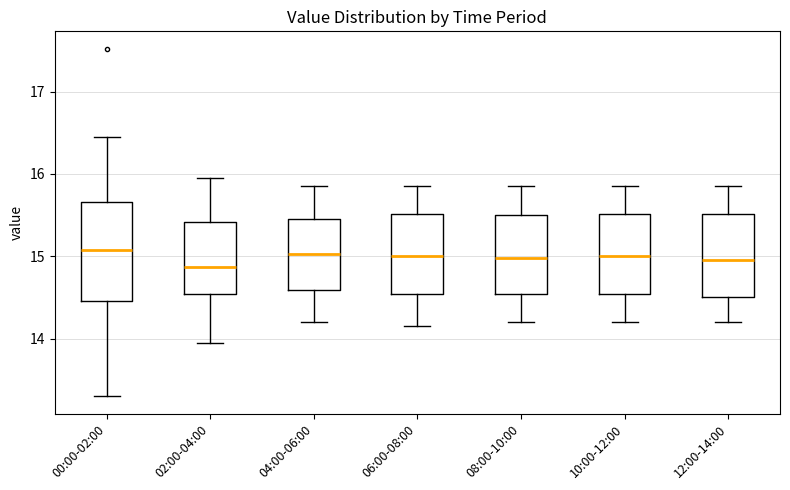

Reading left to right, transcribe this box plot: for each box, give where its median line is, the range the box spans, and where its two whiskers end, as read against the y-axis. The values are not printed on the chart, so give them approximately, as read against the axis.

00:00-02:00: median 15.1, box 14.5 to 15.7, whiskers 13.3 to 16.5
02:00-04:00: median 14.9, box 14.5 to 15.4, whiskers 14.0 to 16.0
04:00-06:00: median 15.0, box 14.6 to 15.5, whiskers 14.2 to 15.9
06:00-08:00: median 15.0, box 14.5 to 15.5, whiskers 14.2 to 15.9
08:00-10:00: median 15.0, box 14.5 to 15.5, whiskers 14.2 to 15.9
10:00-12:00: median 15.0, box 14.5 to 15.5, whiskers 14.2 to 15.9
12:00-14:00: median 15.0, box 14.5 to 15.5, whiskers 14.2 to 15.9